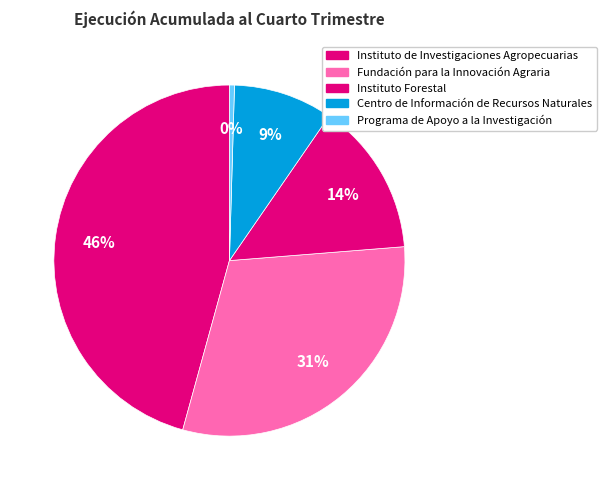

Count the number of slices in the pie.

5